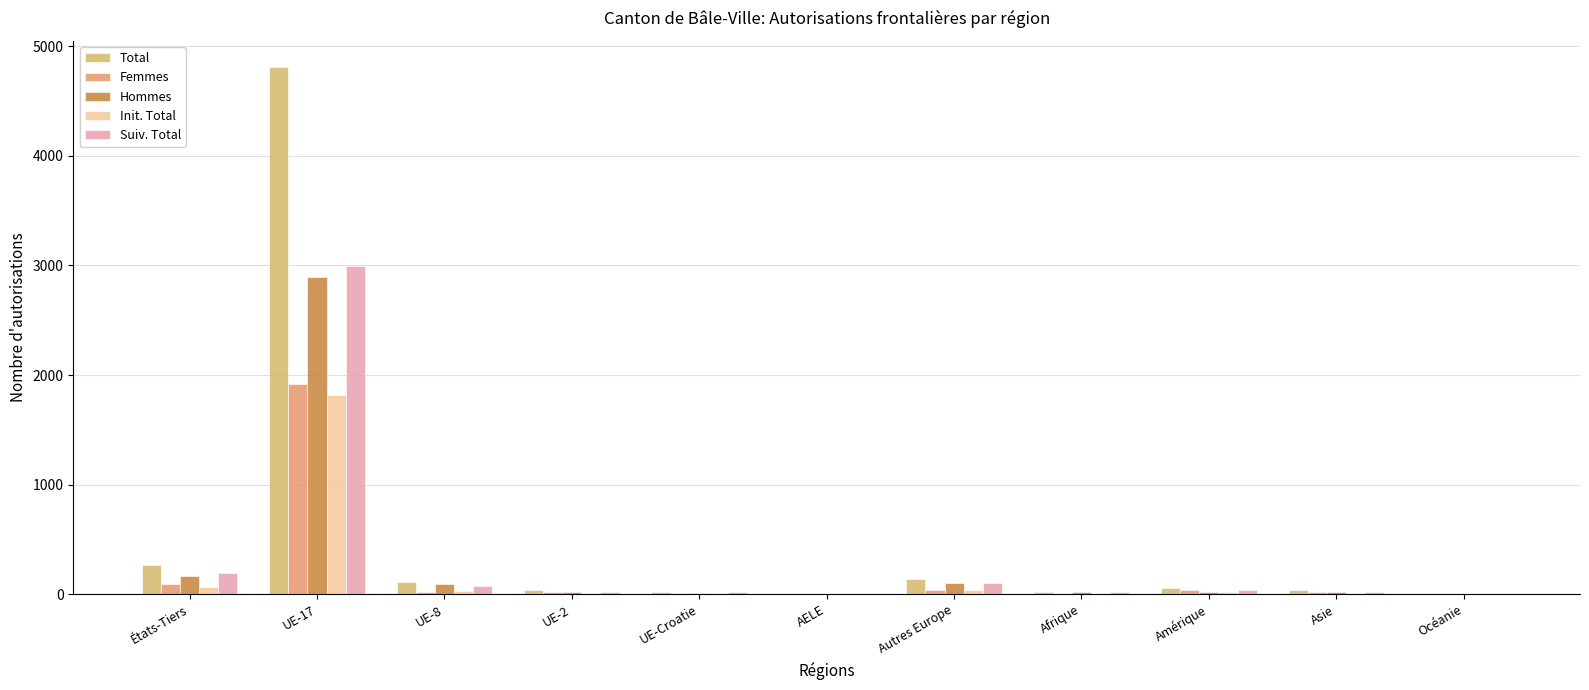

What is the sum of all Femmes values?

2153